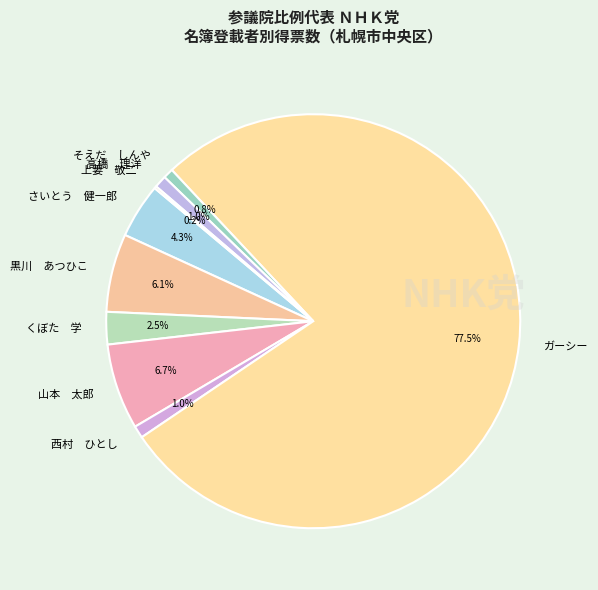

How much of the chart is everything except 高橋 理洋?

99.0%